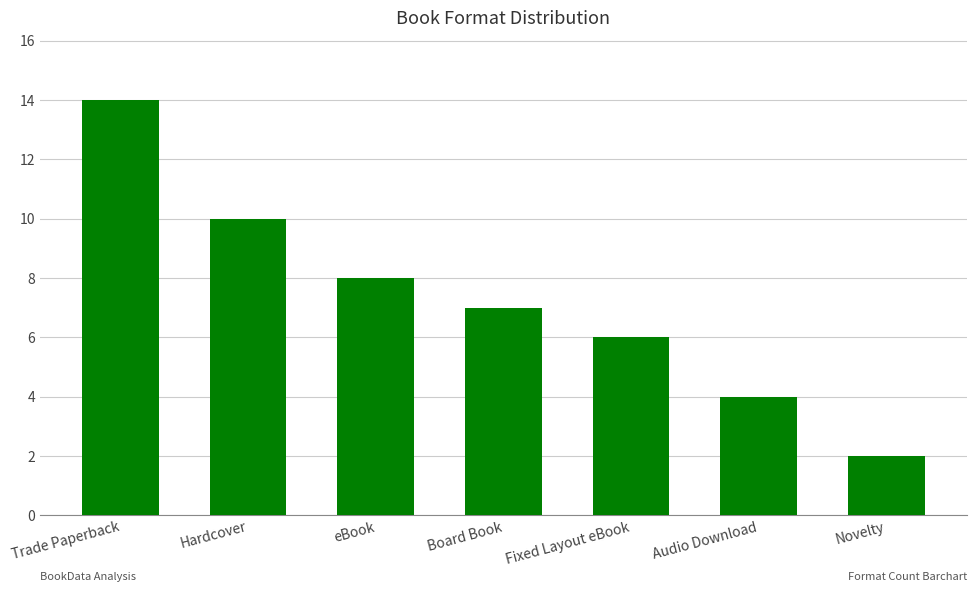

What is the ratio of the value at Fixed Layout eBook to the value at Hardcover?

0.6